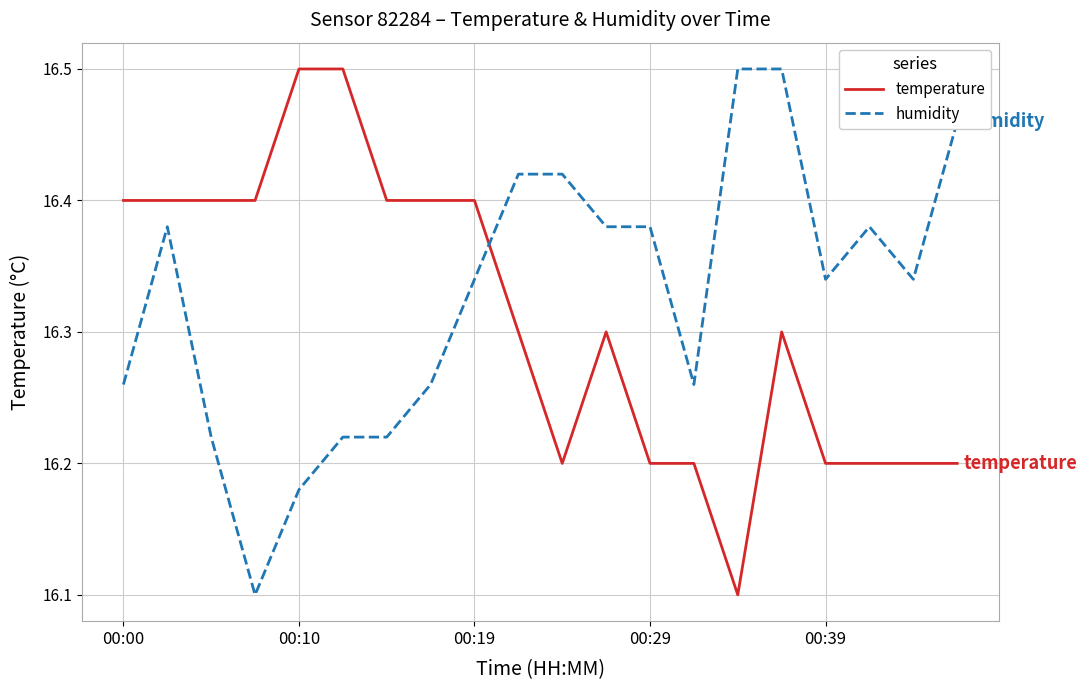

At how many categories does at least one series exceed 16?

20